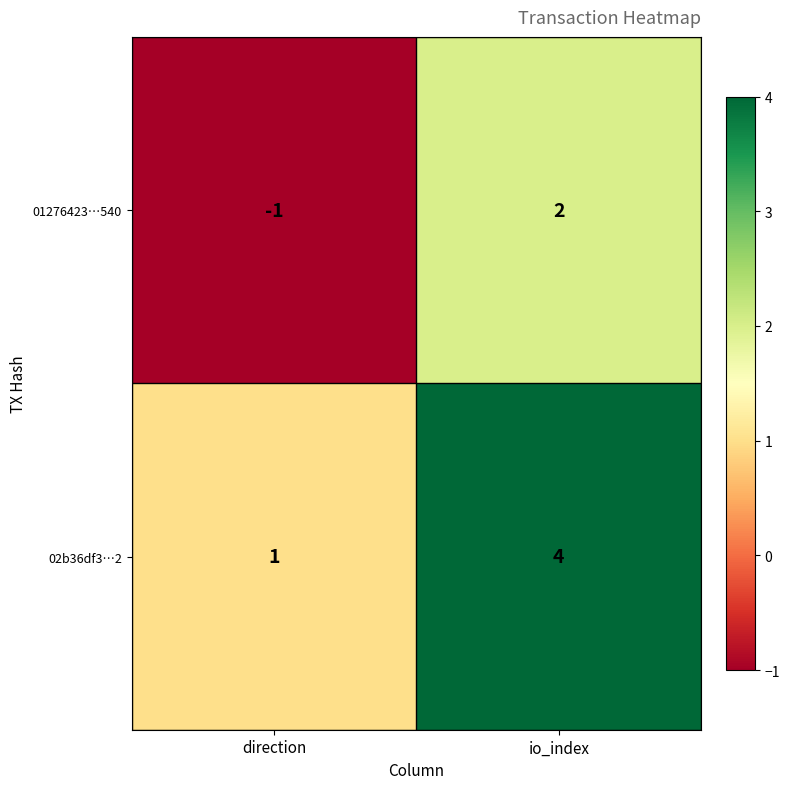

The value of 01276423…540 at direction is -1. True or false?

True